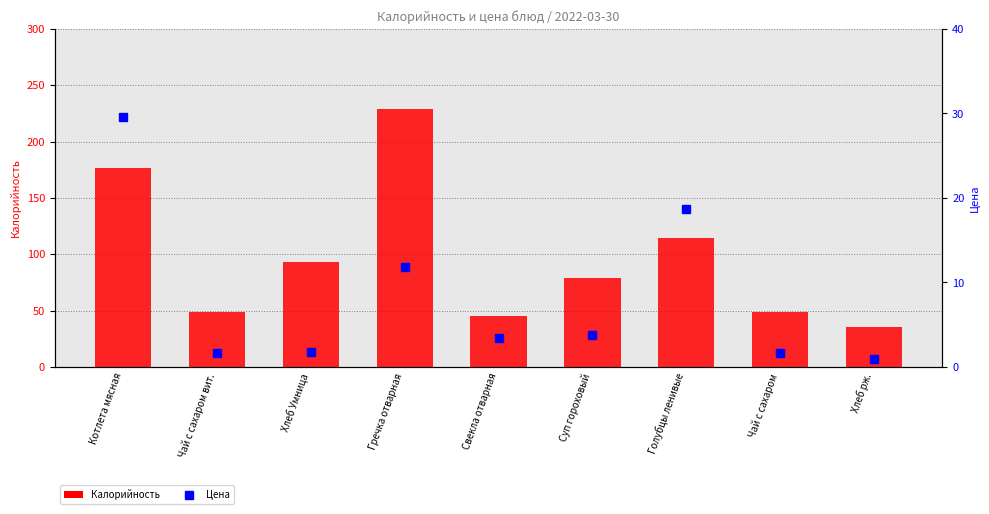

At how many categories does at least one series exceed 163?

2